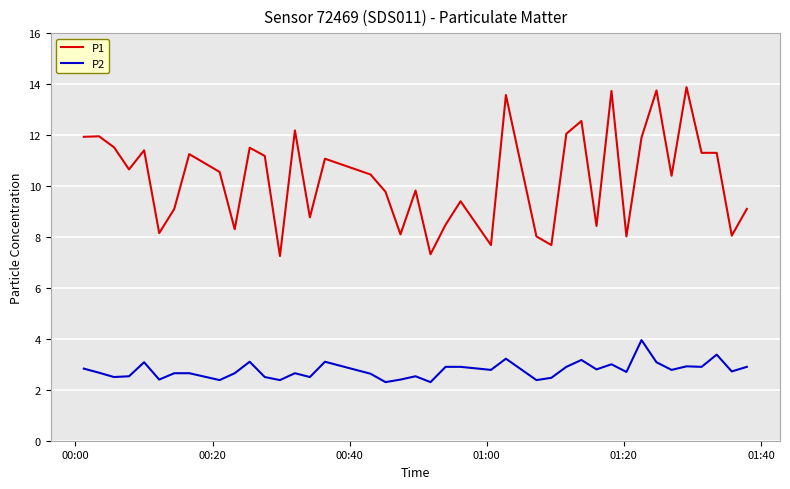

Which series has the largest total across all categories?

P1